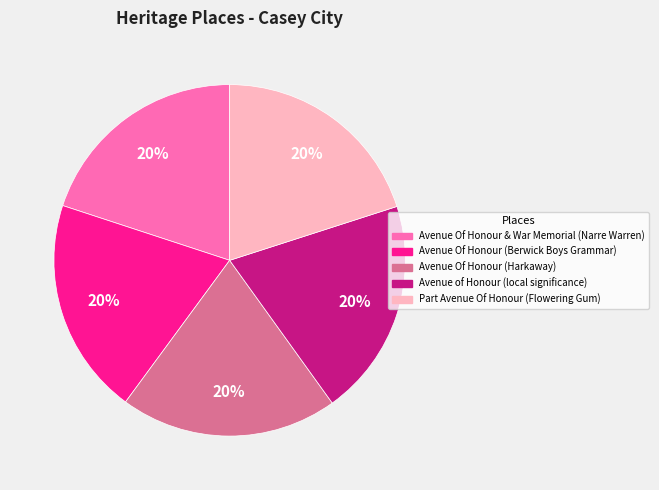

To the nearest percent, what percentage of the pie is Avenue of Honour (local significance)?

20%